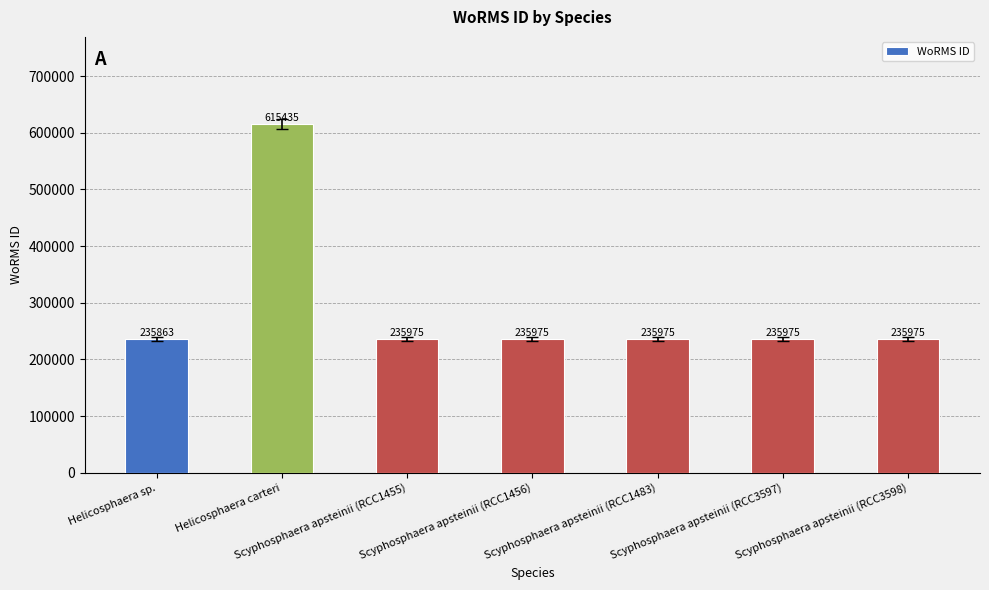

Reading left to right, extract all data points from this chart.

235863	615435	235975	235975	235975	235975	235975